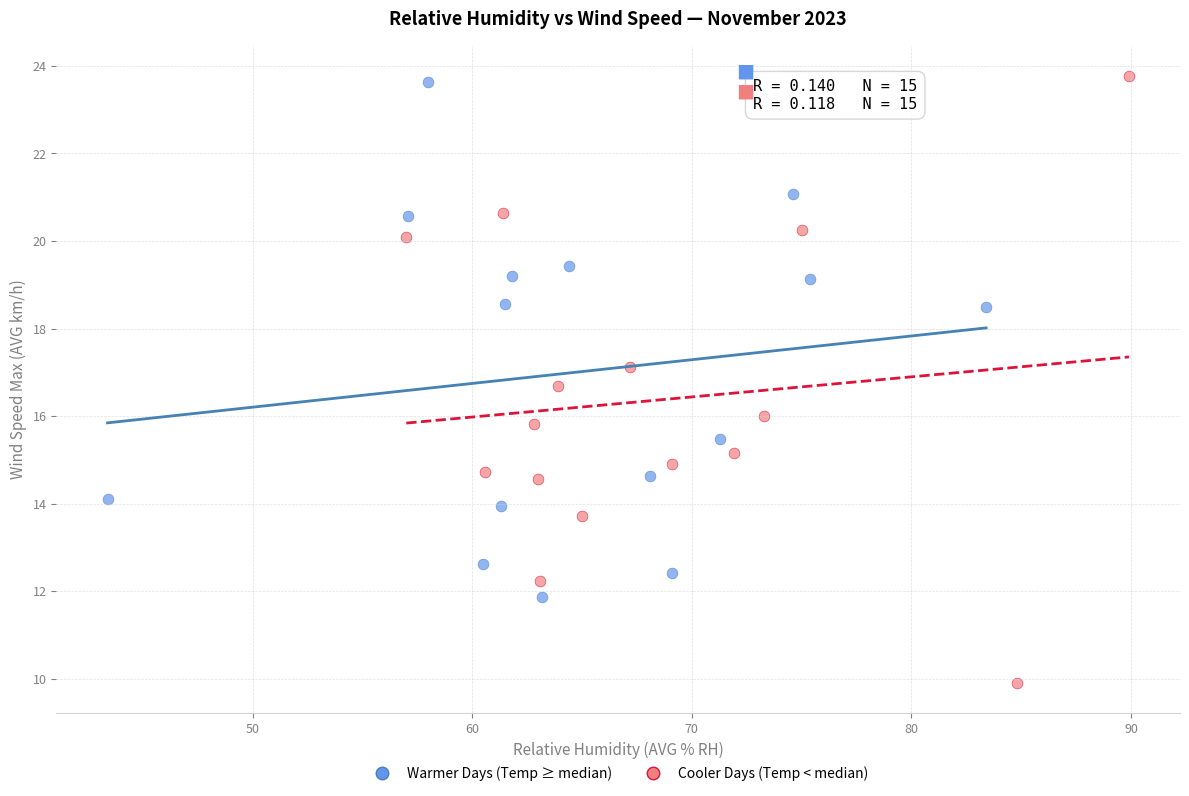

Which series contains the highest Y value?

Cooler Days (Temp < median)